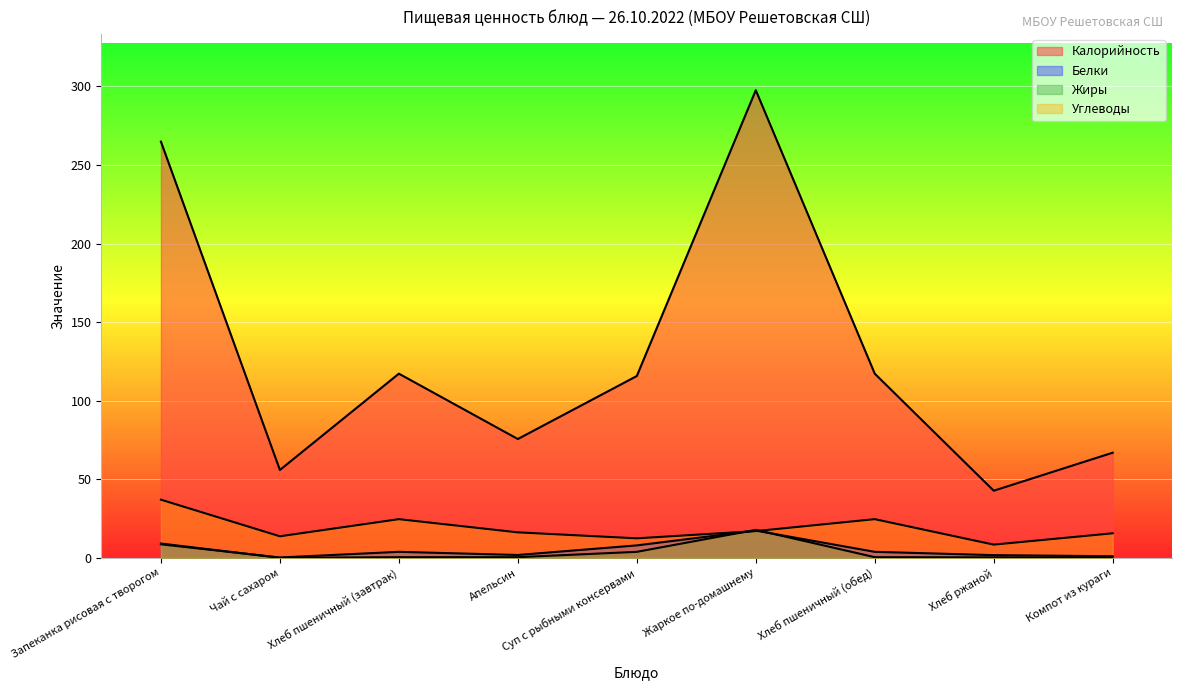

At which category is the sum across all series the highest?

Жаркое по-домашнему